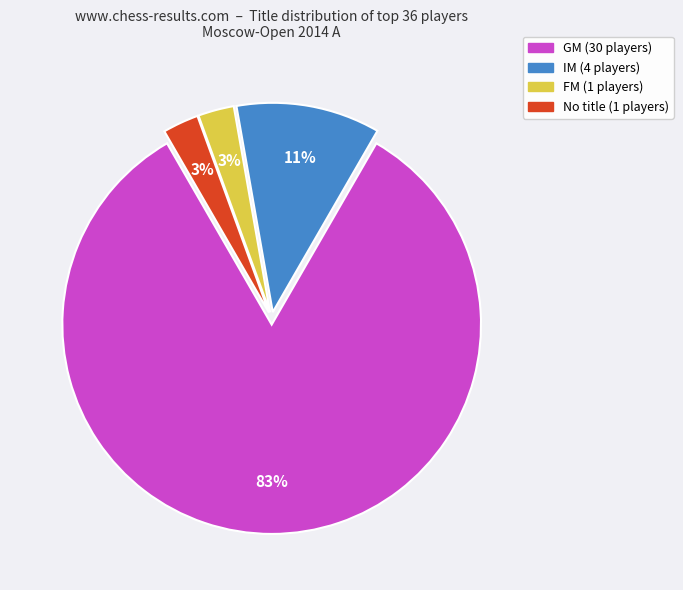

To the nearest percent, what is the average slice percentage?

25%